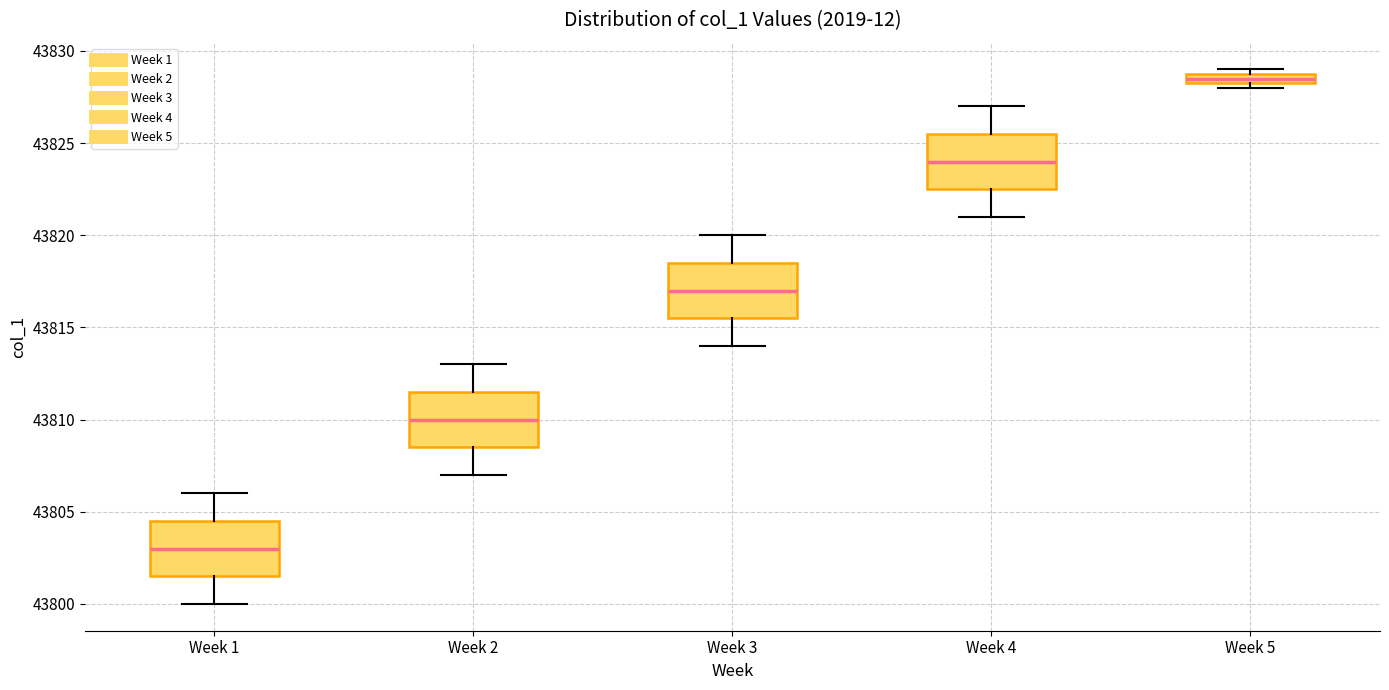

Where is the upper edge of the box for Week 3 on the y-axis? The values are not printed on the chart, so give them approximately, as read against the axis.

43818.5